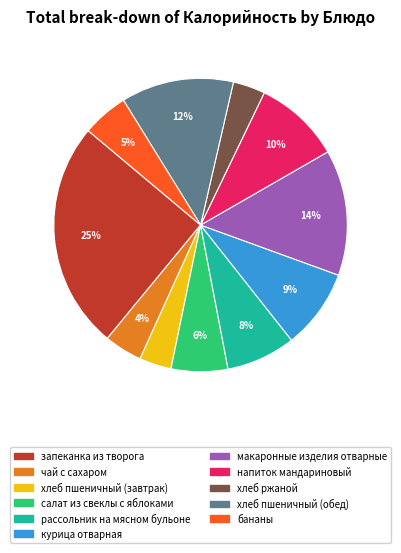

Combined, do рассольник на мясном бульоне and салат из свеклы с яблоками account for over 50%?

No